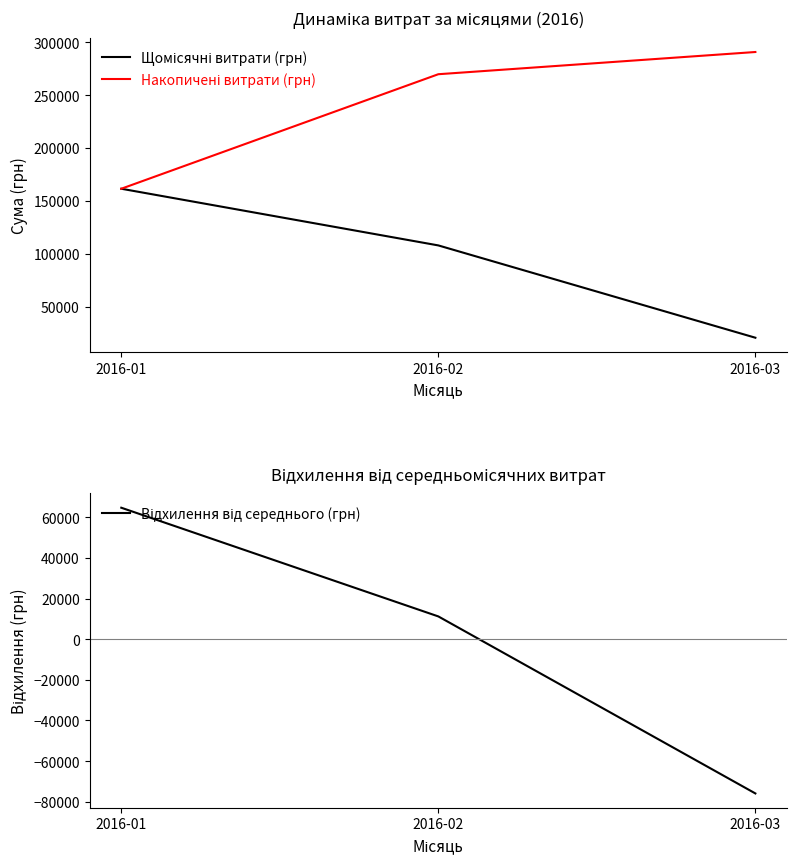

Reading left to right, transcribe all the data shown in this chart.

Щомісячні витрати (грн): 161553.0	108067.4	20960.1
Накопичені витрати (грн): 161553.0	269620.4	290580.5
Відхилення від середнього (грн): 64692.9	11207.2	-75900.1